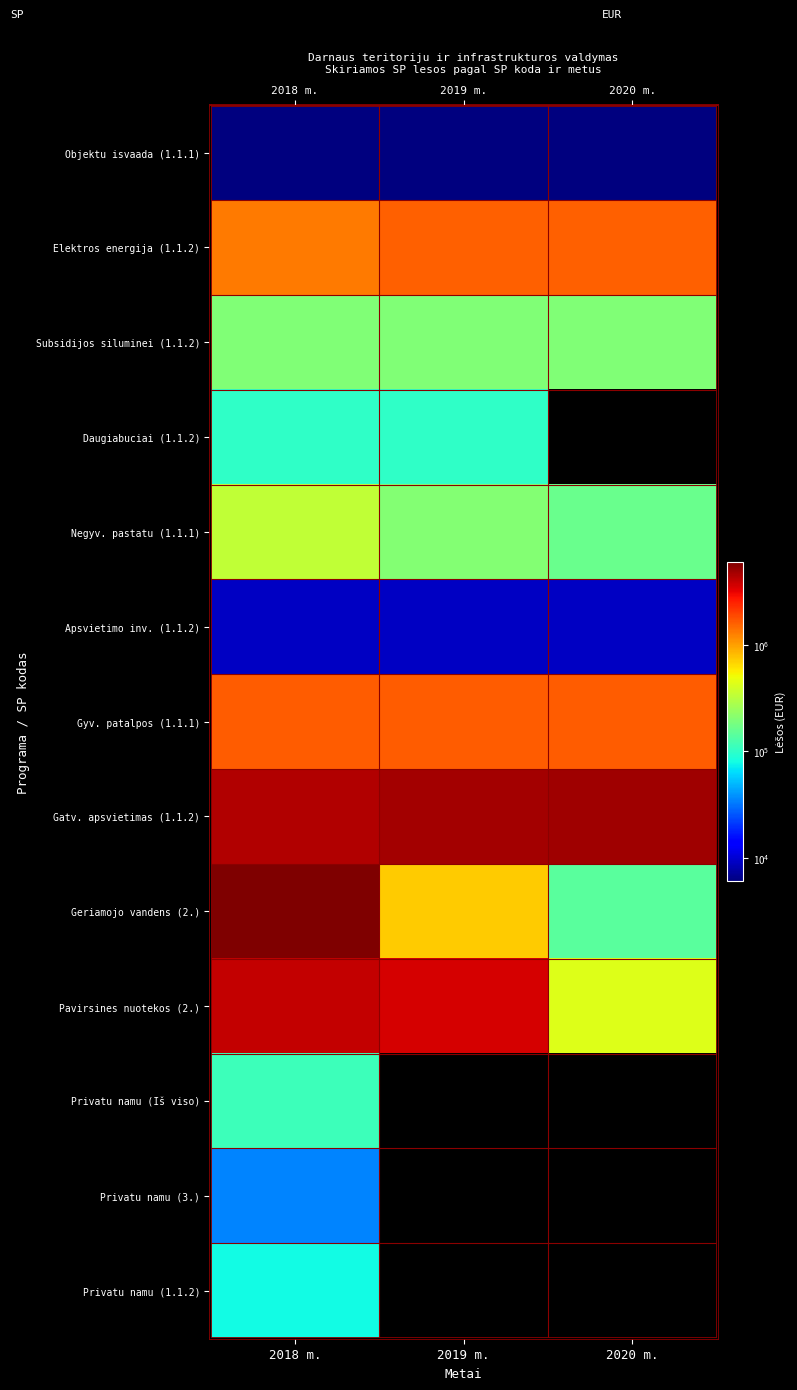

What is the total value across all series at 2018 m.?

18191389.0